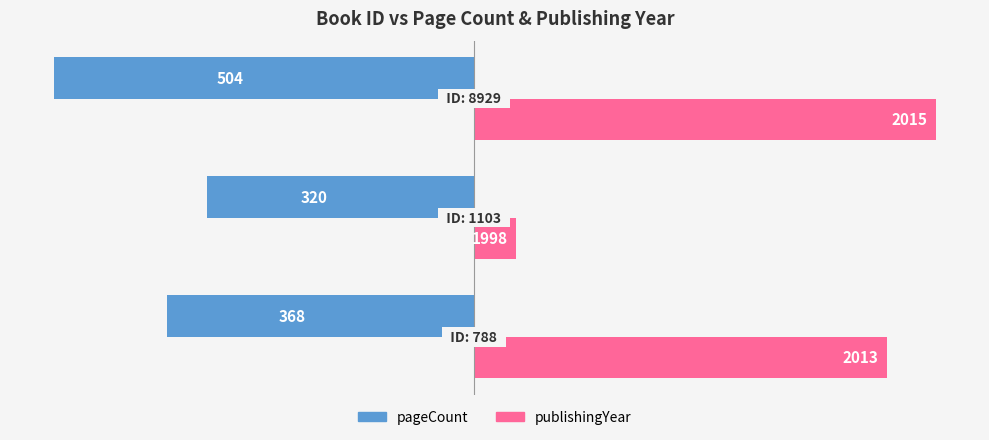

What are all the series names shown in the legend?

pageCount, publishingYear